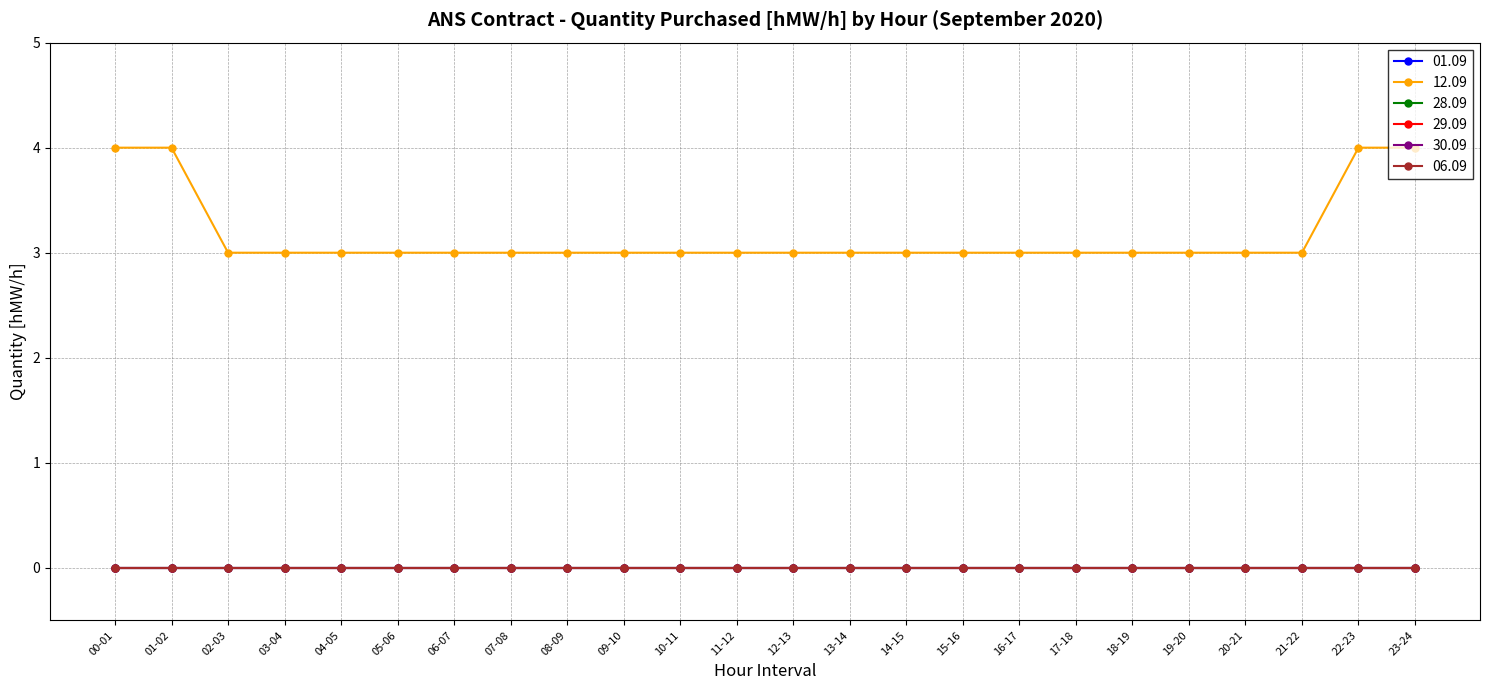

Reading right to left, list all the values displayed in this chart.

01.09: 23-24=0	22-23=0	21-22=0	20-21=0	19-20=0	18-19=0	17-18=0	16-17=0	15-16=0	14-15=0	13-14=0	12-13=0	11-12=0	10-11=0	09-10=0	08-09=0	07-08=0	06-07=0	05-06=0	04-05=0	03-04=0	02-03=0	01-02=0	00-01=0
12.09: 23-24=4	22-23=4	21-22=3	20-21=3	19-20=3	18-19=3	17-18=3	16-17=3	15-16=3	14-15=3	13-14=3	12-13=3	11-12=3	10-11=3	09-10=3	08-09=3	07-08=3	06-07=3	05-06=3	04-05=3	03-04=3	02-03=3	01-02=4	00-01=4
28.09: 23-24=0	22-23=0	21-22=0	20-21=0	19-20=0	18-19=0	17-18=0	16-17=0	15-16=0	14-15=0	13-14=0	12-13=0	11-12=0	10-11=0	09-10=0	08-09=0	07-08=0	06-07=0	05-06=0	04-05=0	03-04=0	02-03=0	01-02=0	00-01=0
29.09: 23-24=0	22-23=0	21-22=0	20-21=0	19-20=0	18-19=0	17-18=0	16-17=0	15-16=0	14-15=0	13-14=0	12-13=0	11-12=0	10-11=0	09-10=0	08-09=0	07-08=0	06-07=0	05-06=0	04-05=0	03-04=0	02-03=0	01-02=0	00-01=0
30.09: 23-24=0	22-23=0	21-22=0	20-21=0	19-20=0	18-19=0	17-18=0	16-17=0	15-16=0	14-15=0	13-14=0	12-13=0	11-12=0	10-11=0	09-10=0	08-09=0	07-08=0	06-07=0	05-06=0	04-05=0	03-04=0	02-03=0	01-02=0	00-01=0
06.09: 23-24=0	22-23=0	21-22=0	20-21=0	19-20=0	18-19=0	17-18=0	16-17=0	15-16=0	14-15=0	13-14=0	12-13=0	11-12=0	10-11=0	09-10=0	08-09=0	07-08=0	06-07=0	05-06=0	04-05=0	03-04=0	02-03=0	01-02=0	00-01=0